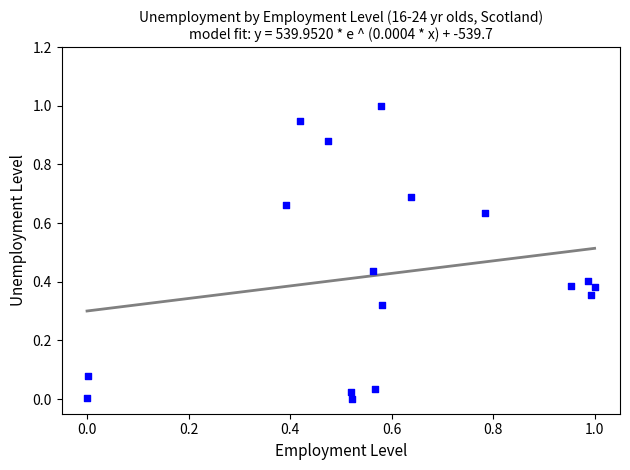

What is the range of Y values (max minus min)?

1.0